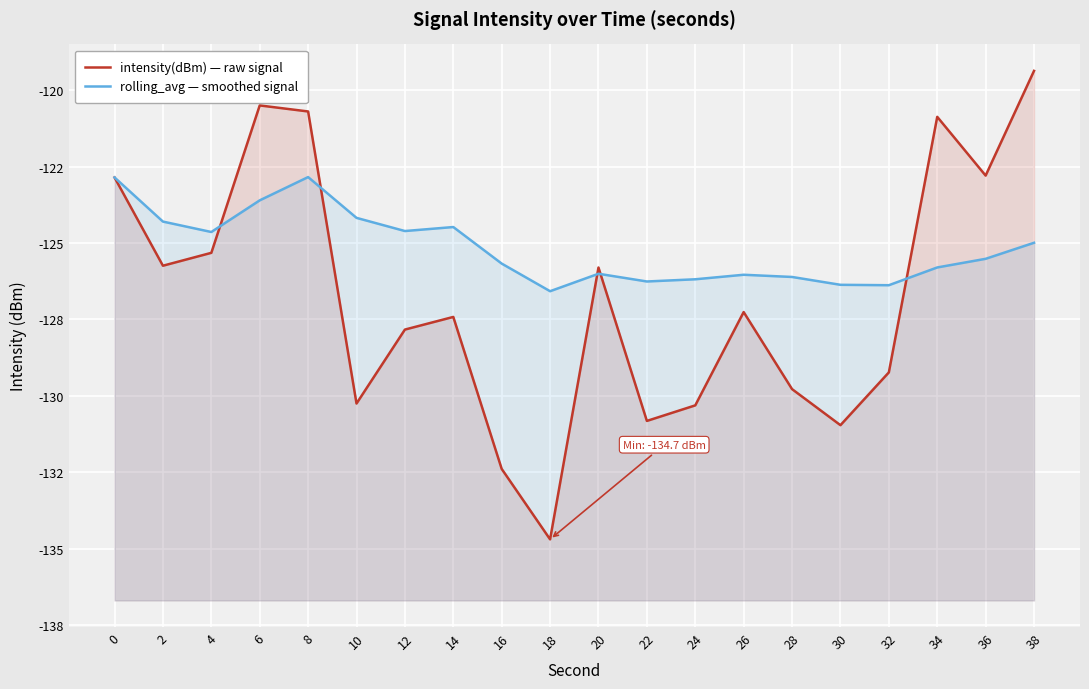

Is it true that rolling_avg — smoothed signal equals -194.3 at 2?

False